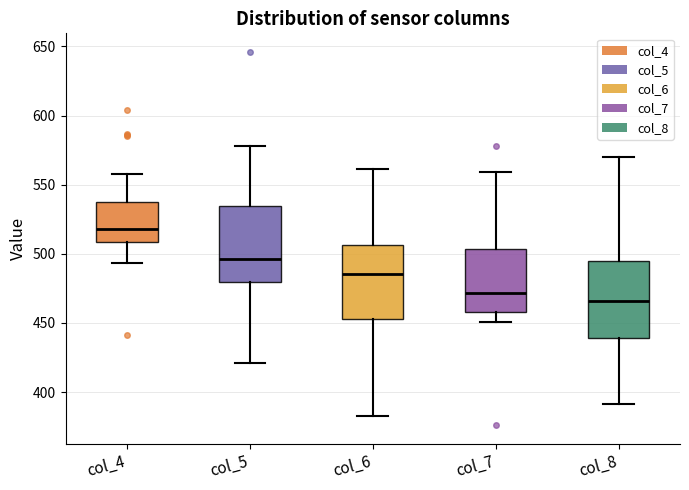

Reading left to right, transcribe this box plot: for each box, give where its median line is, the range the box spans, and where its two whiskers end, as read against the y-axis. The values are not printed on the chart, so give them approximately, as read against the axis.

col_4: median 520, box 510 to 540, whiskers 495 to 560
col_5: median 495, box 480 to 535, whiskers 420 to 580
col_6: median 485, box 455 to 505, whiskers 385 to 560
col_7: median 470, box 460 to 505, whiskers 450 to 560
col_8: median 465, box 440 to 495, whiskers 390 to 570